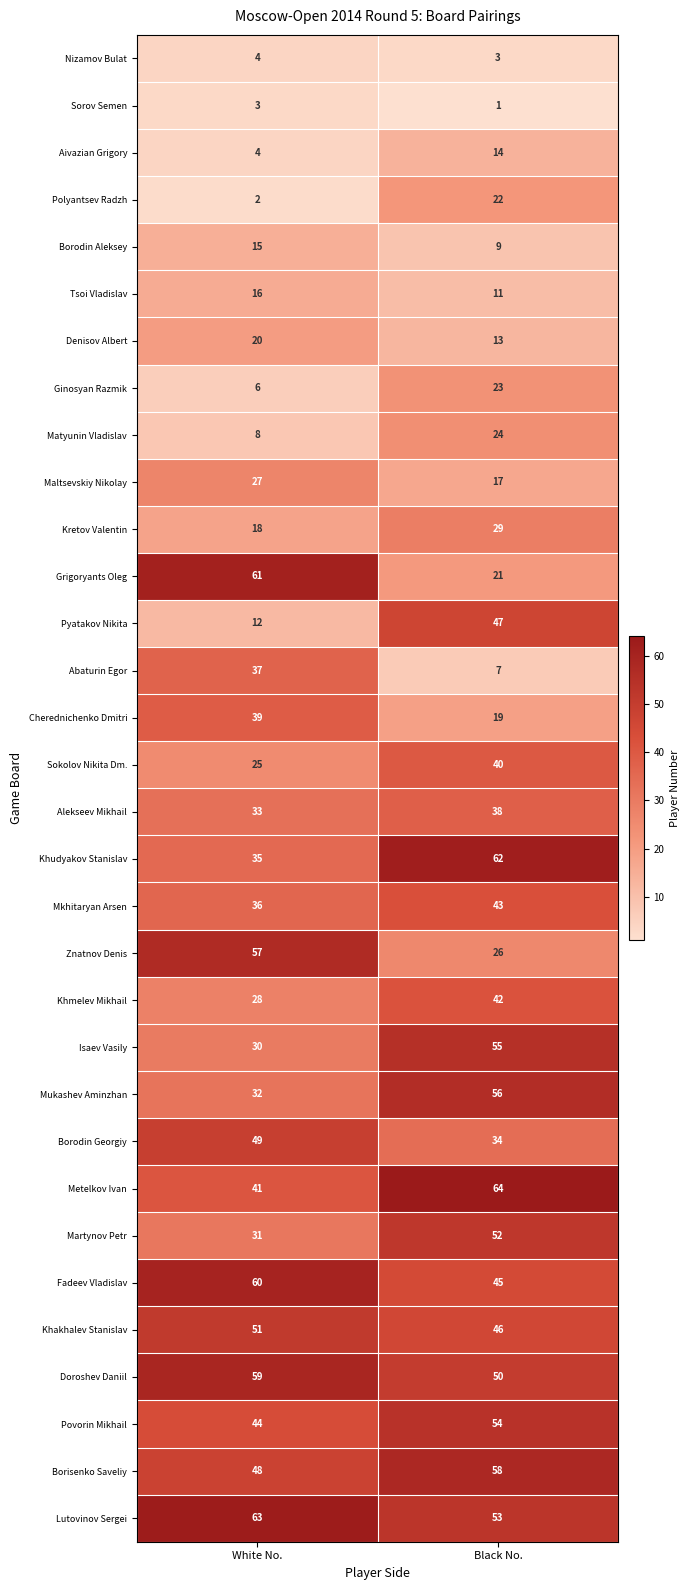

Is it true that Borodin Aleksey equals 13 at Black No.?

False